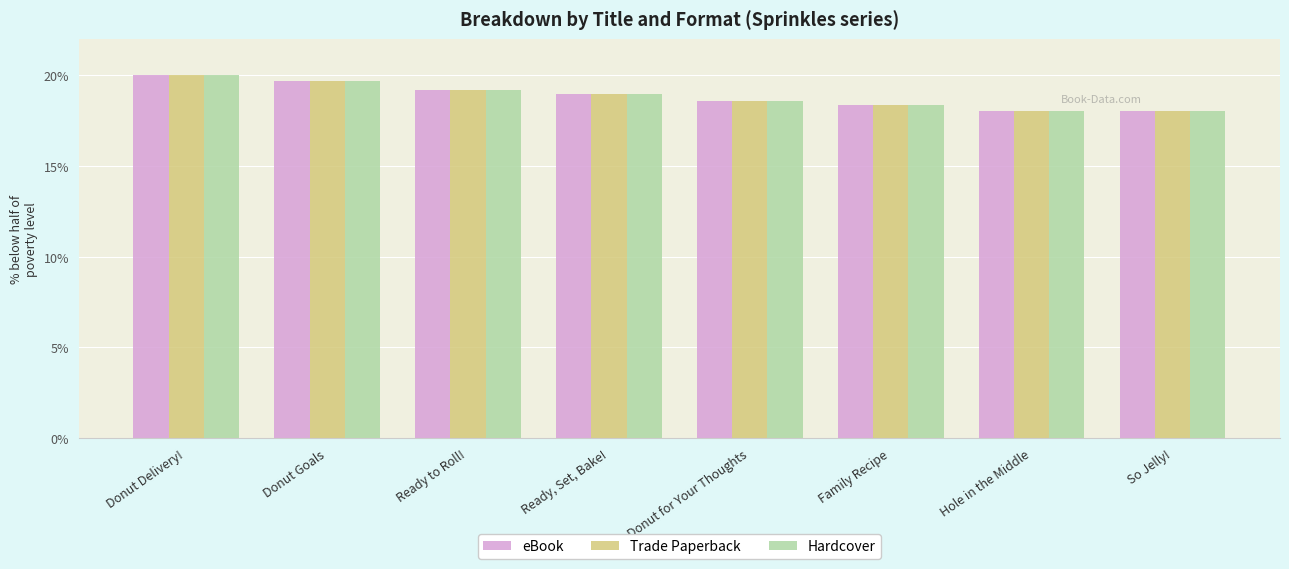

Reading left to right, what are all the values shown in this chart?

eBook: Donut Delivery!=20.0	Donut Goals=19.7	Ready to Roll!=19.2	Ready, Set, Bake!=18.9	Donut for Your Thoughts=18.6	Family Recipe=18.3	Hole in the Middle=18.0	So Jelly!=18.0
Trade Paperback: Donut Delivery!=20.0	Donut Goals=19.7	Ready to Roll!=19.2	Ready, Set, Bake!=18.9	Donut for Your Thoughts=18.6	Family Recipe=18.3	Hole in the Middle=18.0	So Jelly!=18.0
Hardcover: Donut Delivery!=20.0	Donut Goals=19.7	Ready to Roll!=19.2	Ready, Set, Bake!=18.9	Donut for Your Thoughts=18.6	Family Recipe=18.3	Hole in the Middle=18.0	So Jelly!=18.0